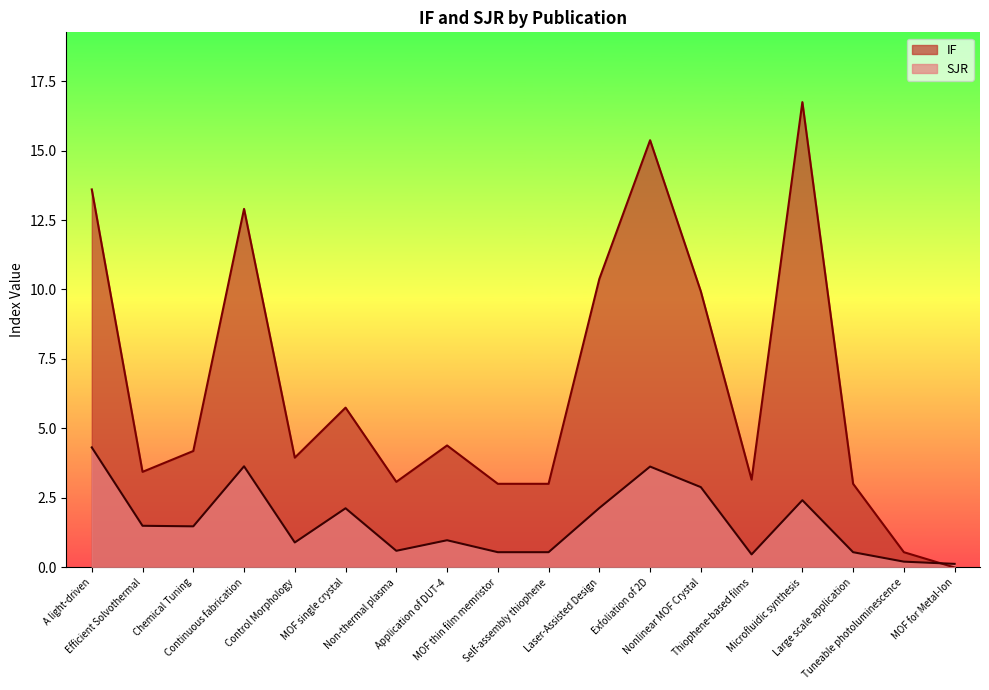

What is the spread (max minus min) of values at Non-thermal plasma?

2.5